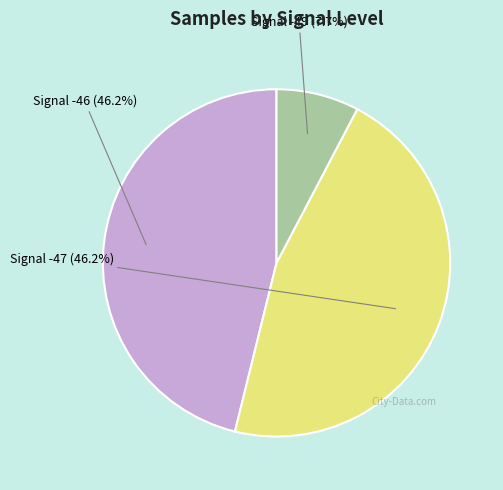

Is there any slice that represents more than half of the pie?

No